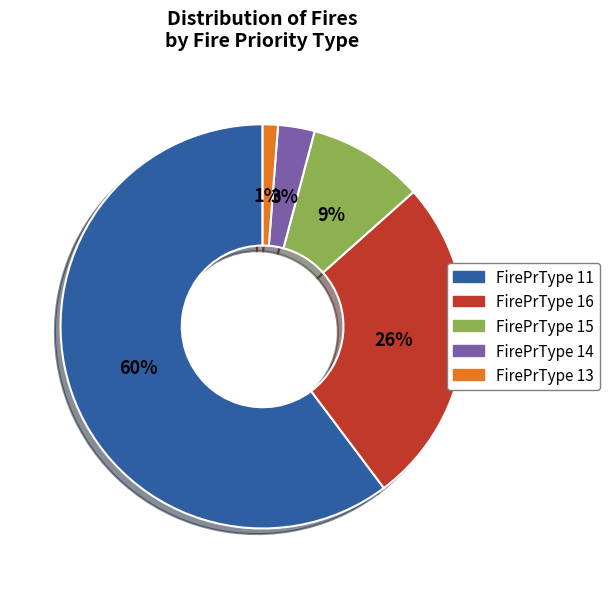

Which slice is the smallest?

FirePrType 13